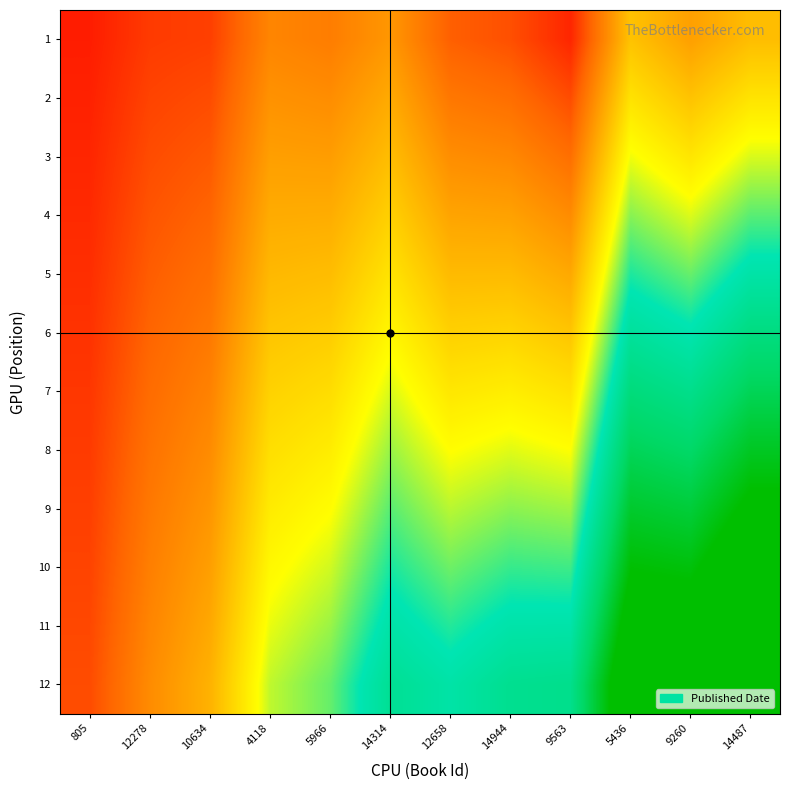

What is the greatest value displayed?

1.3